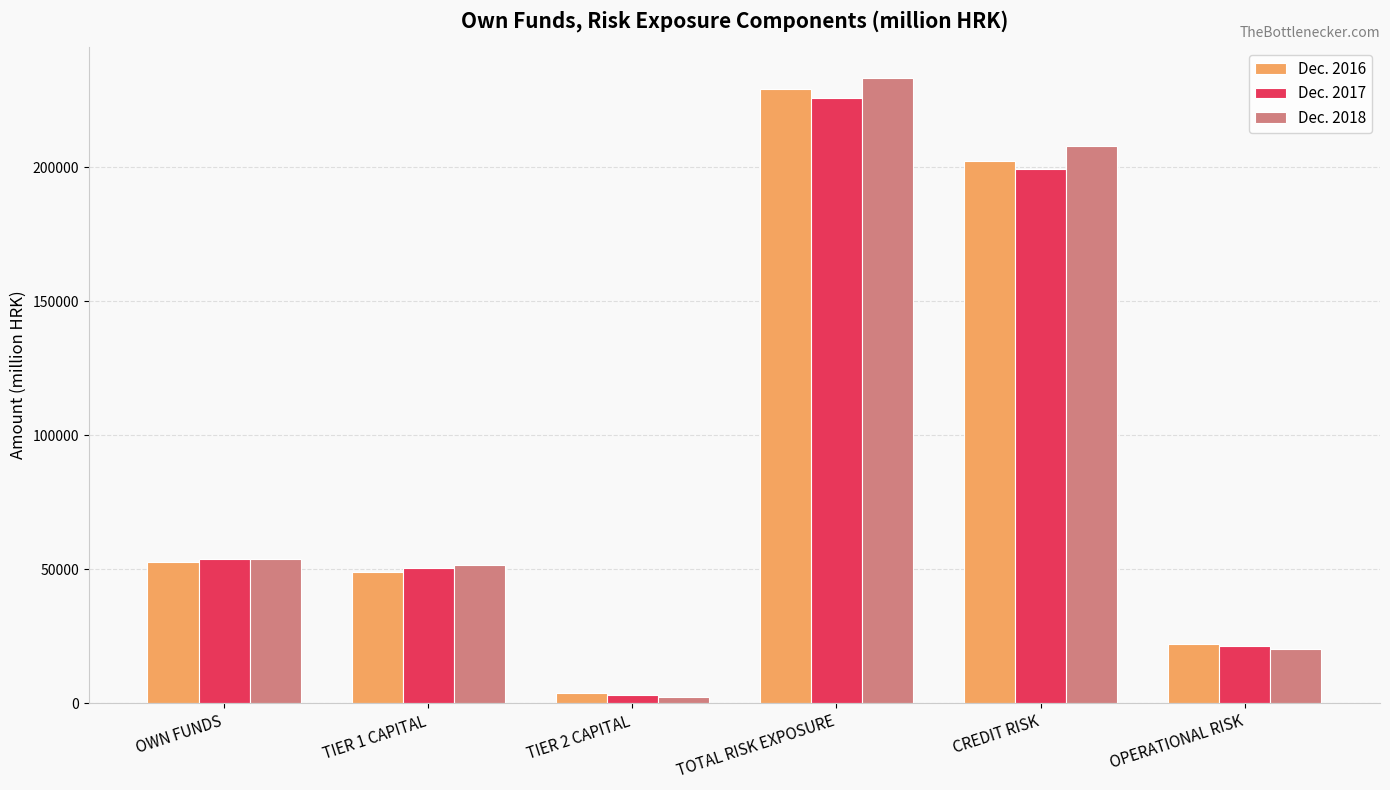

Does the chart contain any negative values?

No